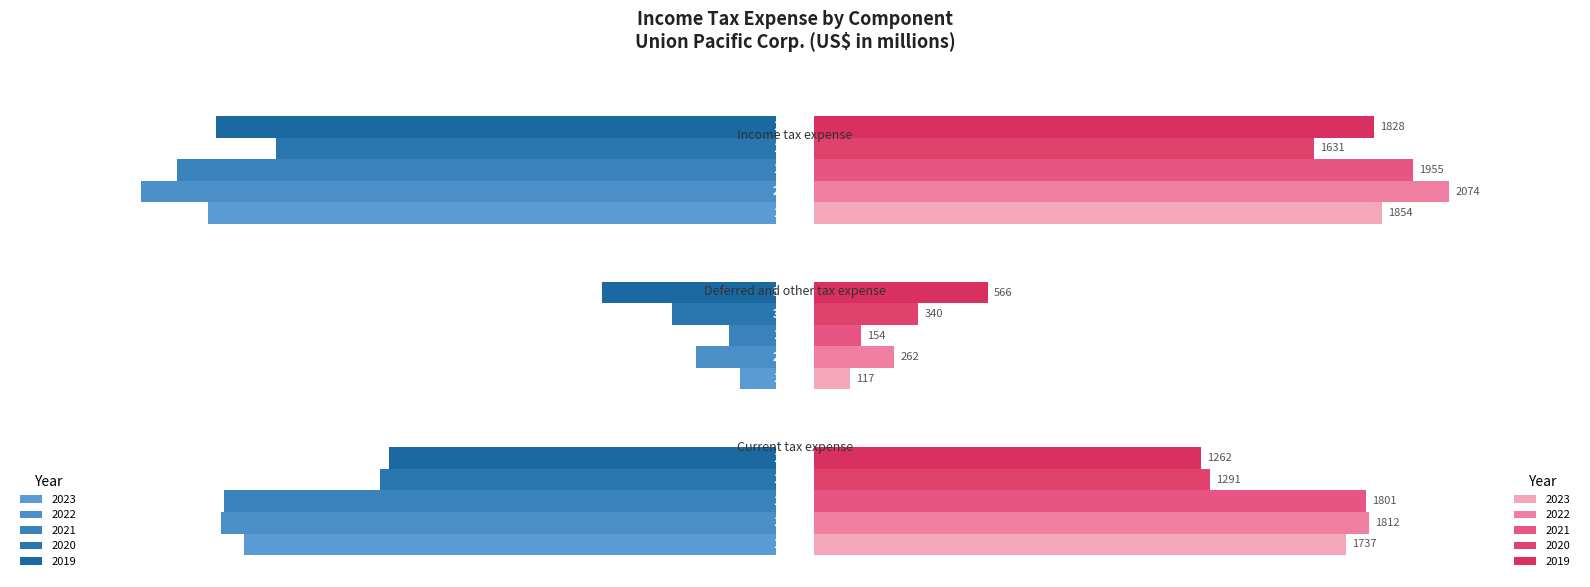

What are all the series names shown in the legend?

2023, 2022, 2021, 2020, 2019